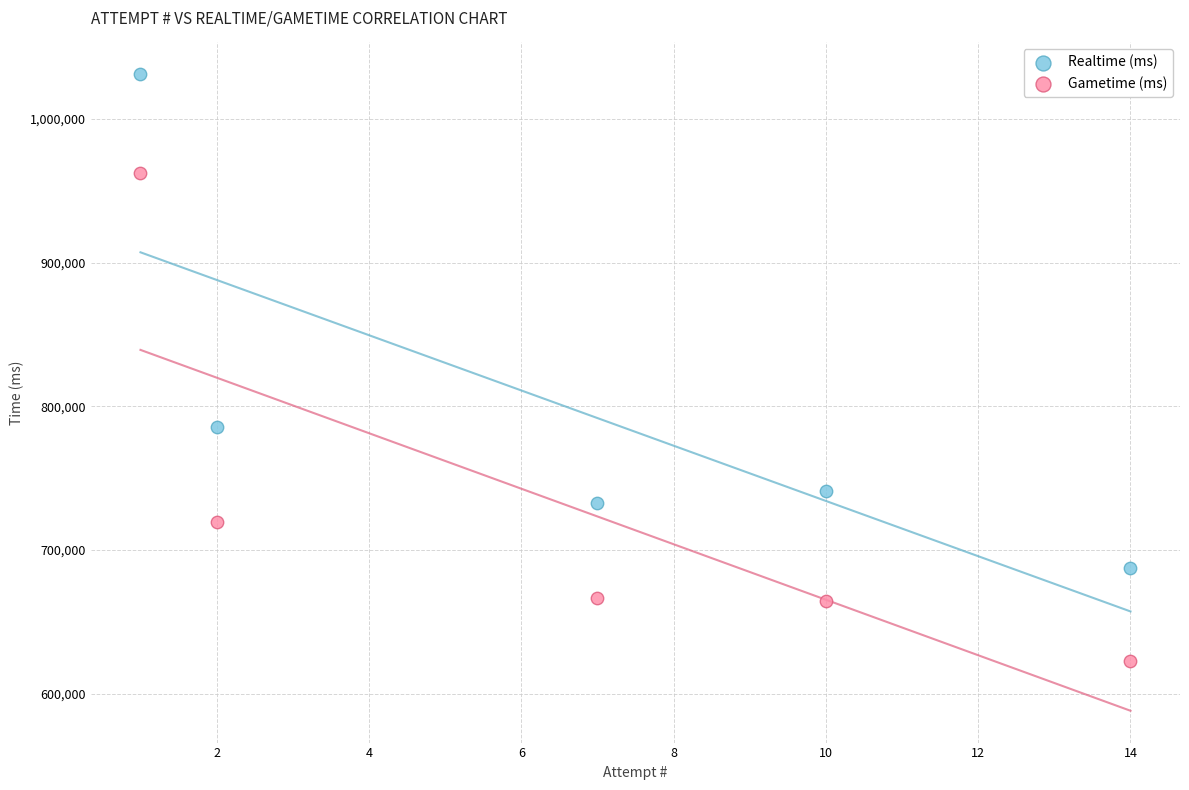

Across all data points, what is the range of X values (max minus min)?

13